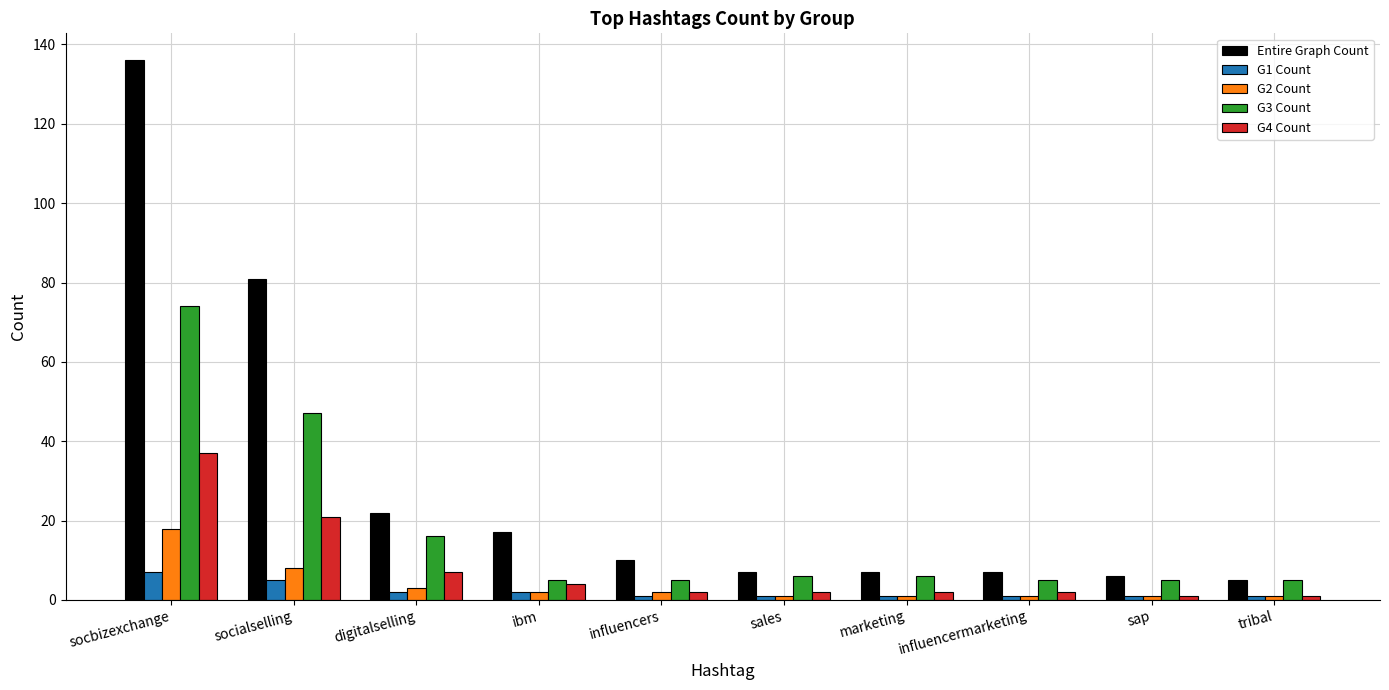

At how many categories does at least one series exceed 72?

2